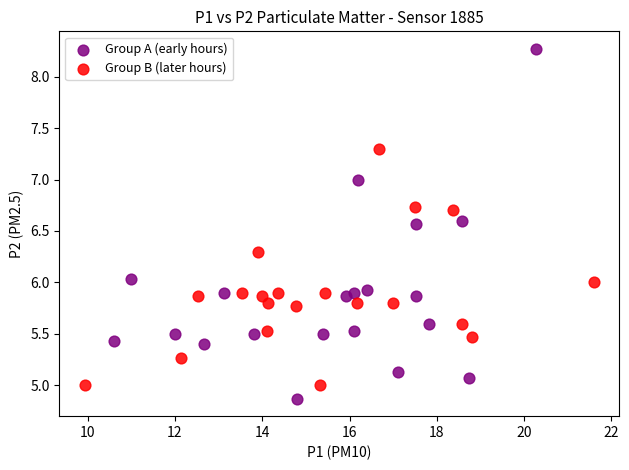

Which series contains the lowest Y value?

Group A (early hours)